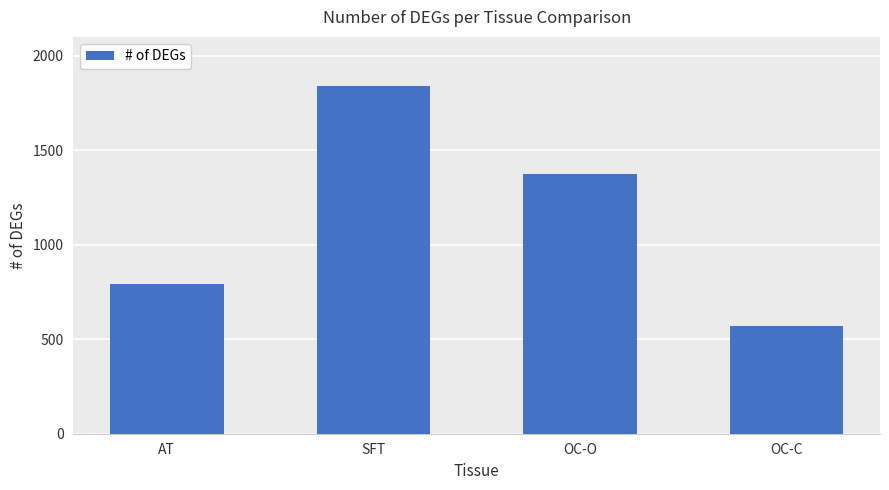

How many distinct data groups are displayed?

1